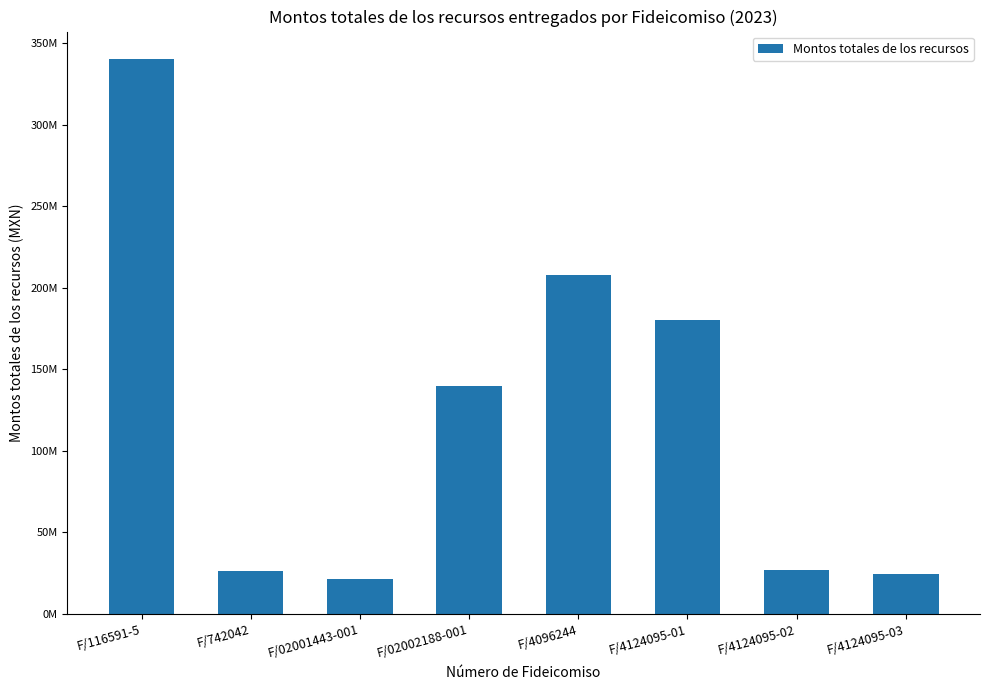

What is the sum of the values at F/4124095-03 and F/116591-5?

364677909.8